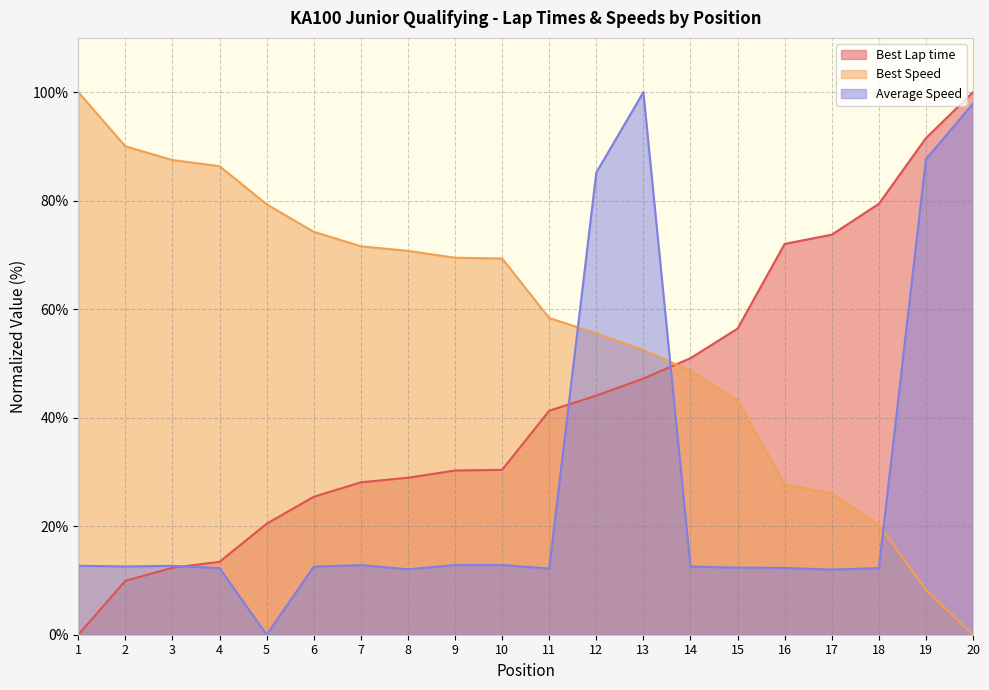

The Best Speed series shows 82.5 at 11. True or false?

False